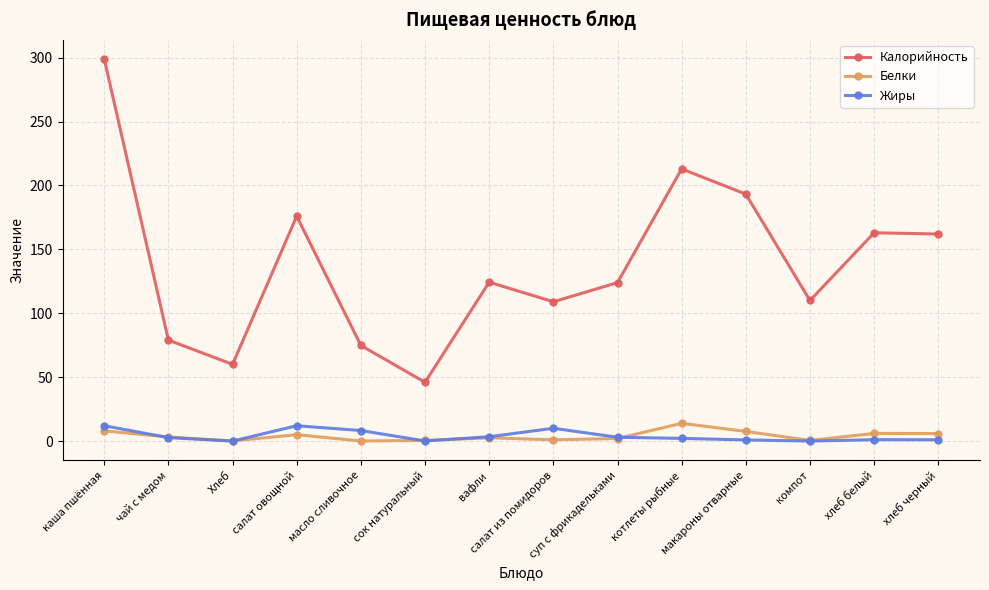

True or false: Белки has a value of 5.9 at хлеб черный.

True